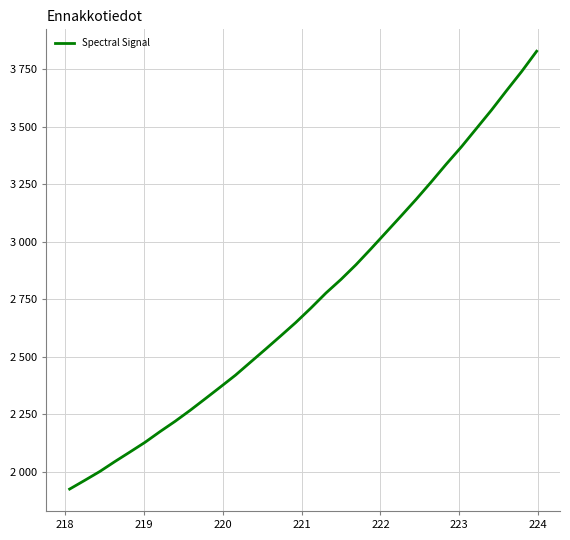

Does the chart display data point markers on the line(s)?

No